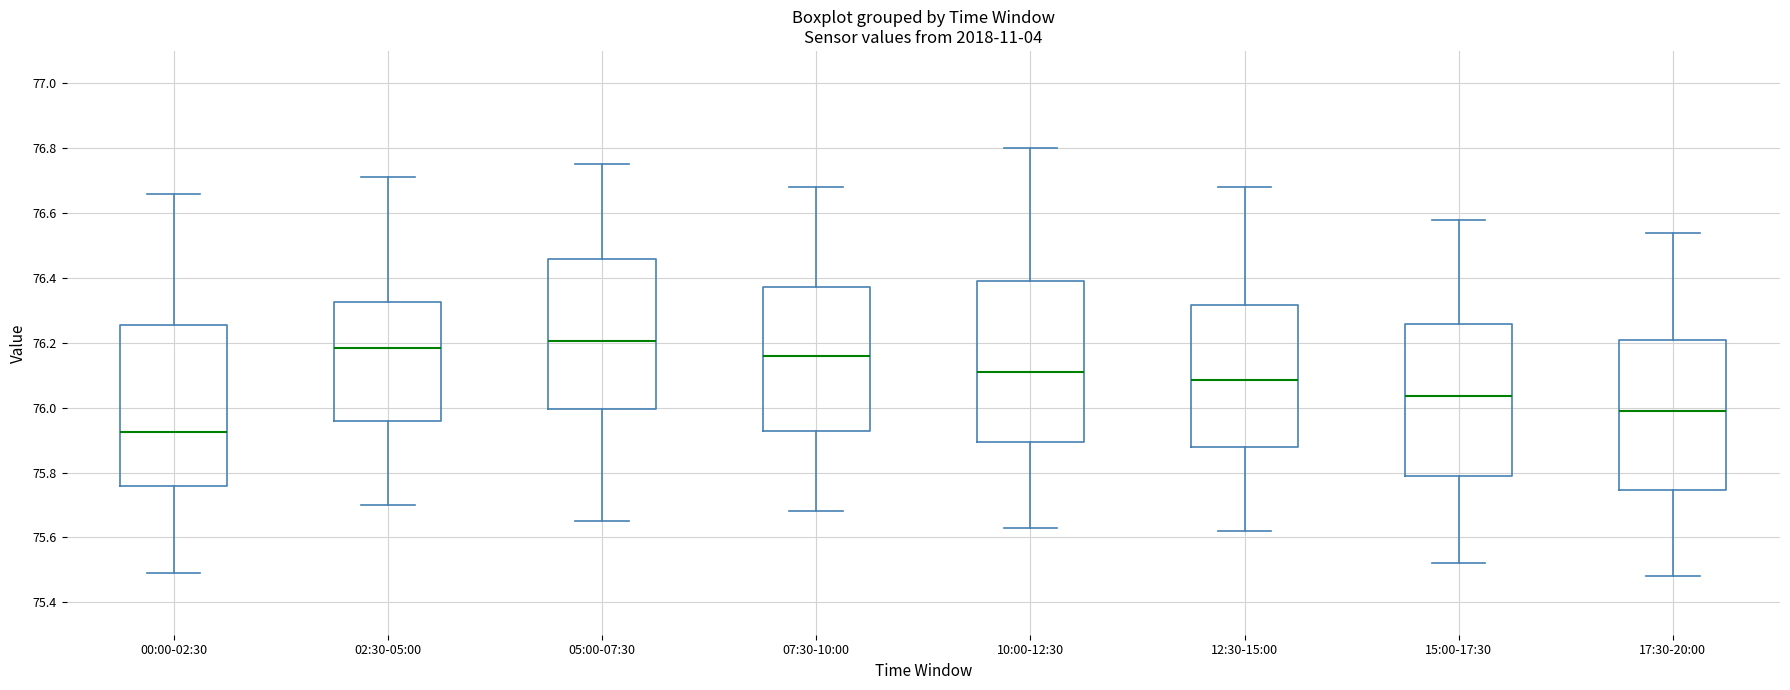

Where is the upper edge of the box for 00:00-02:30 on the y-axis? The values are not printed on the chart, so give them approximately, as read against the axis.

76.26